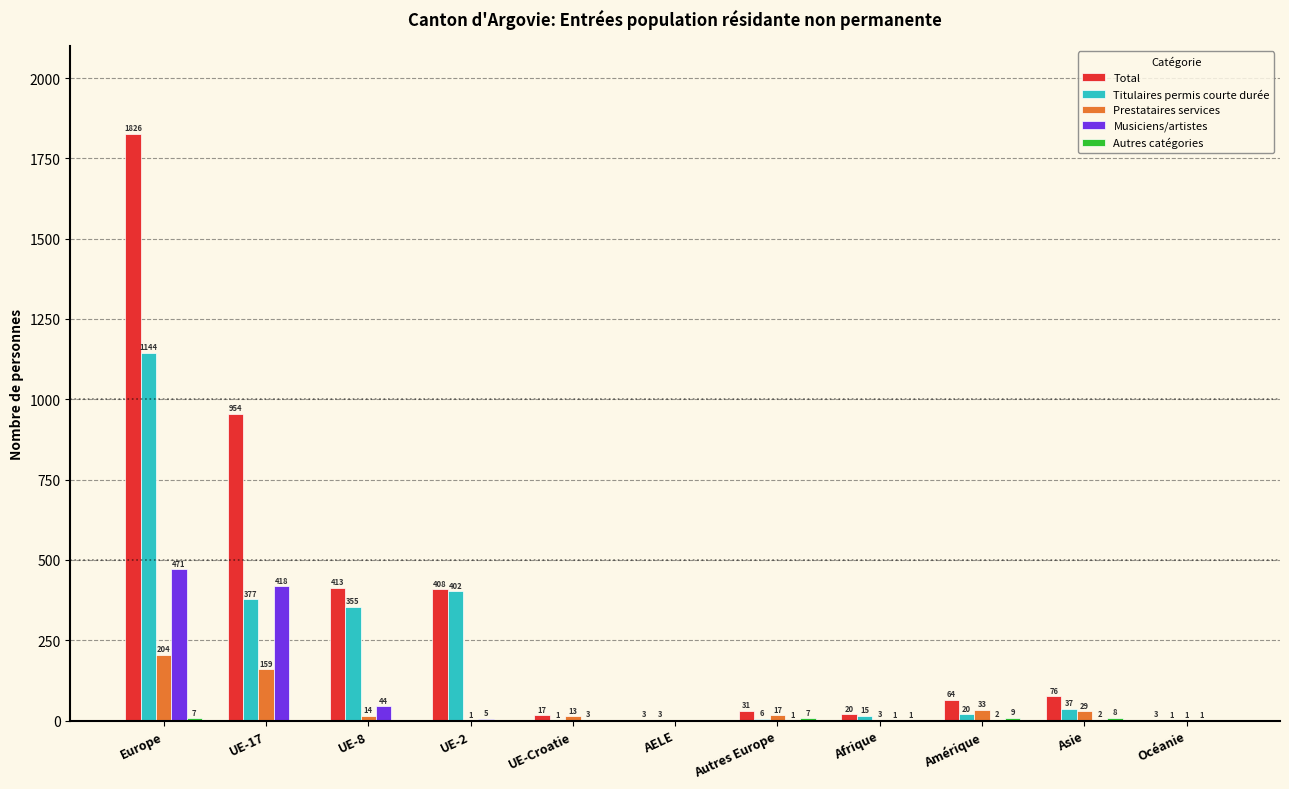

Is it true that Prestataires services equals 3 at Afrique?

True